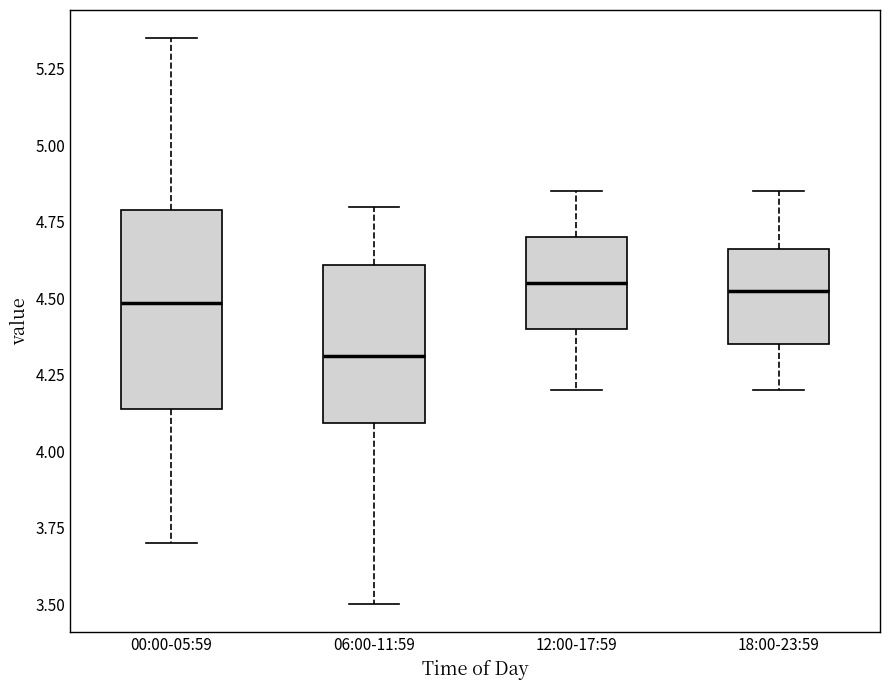

Which box is the tallest, from its lower edge to its upper edge?

00:00-05:59